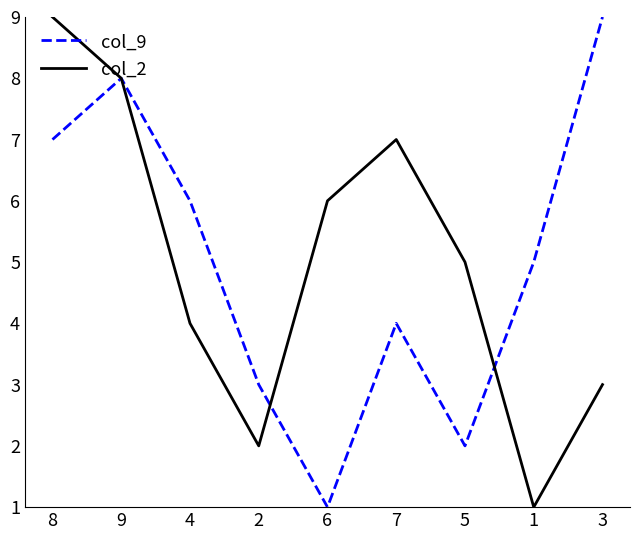

Is this an area chart (filled region under the line)?

No